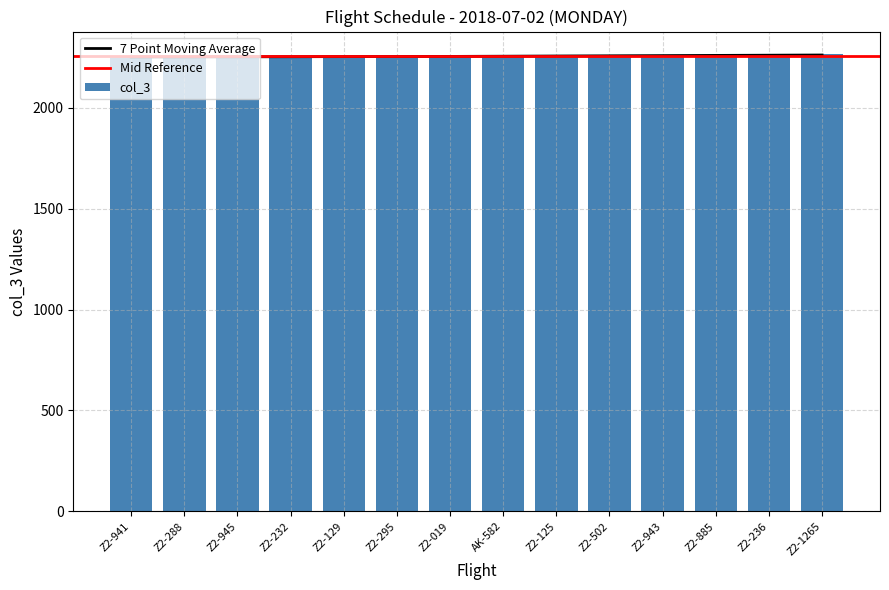

What is the change in value from Z2-945 to Z2-1265?

+11